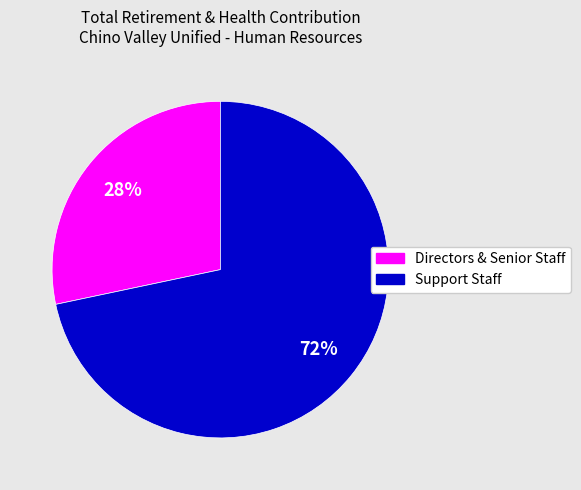

To the nearest percent, what is the average slice percentage?

50%